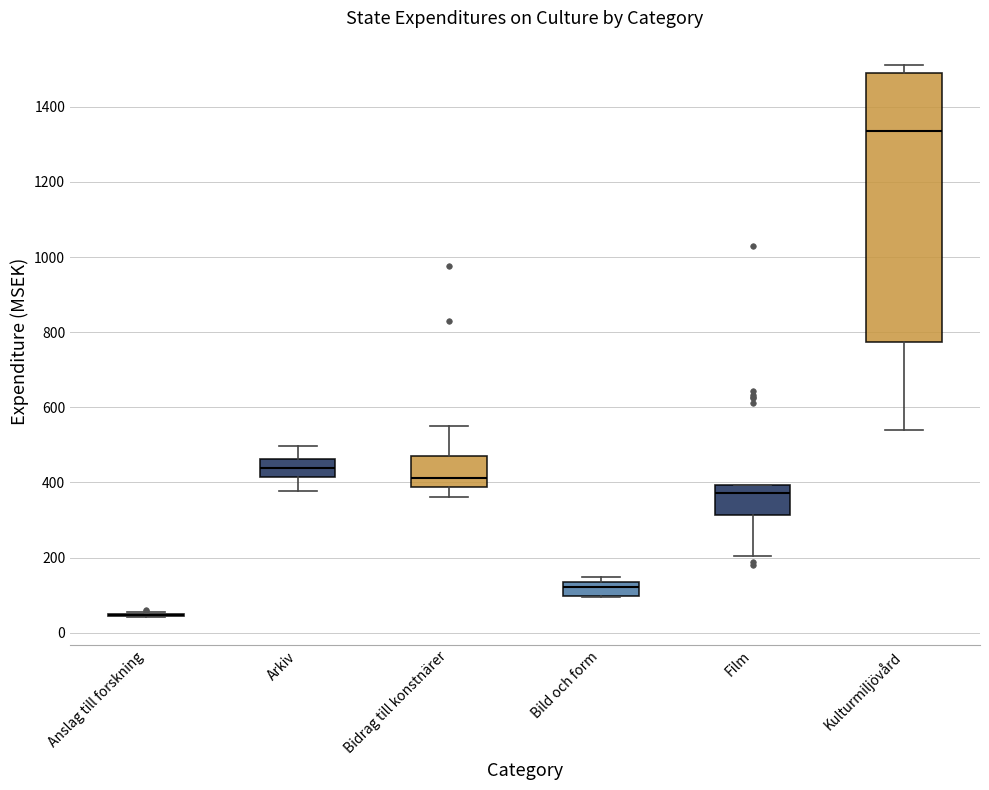

Reading left to right, read every box against the y-axis: the position of its median line, the range the box covers, and the ends of its whiskers. The values are not printed on the chart, so give them approximately, as read against the axis.

Anslag till forskning: box collapsed to a line at 40, whiskers 40 to 60
Arkiv: median 440, box 420 to 460, whiskers 380 to 500
Bidrag till konstnärer: median 420, box 380 to 480, whiskers 360 to 560
Bild och form: median 120, box 100 to 140, whiskers 100 to 140 (just above the box's upper edge)
Film: median 380, box 320 to 400, whiskers 200 to 400
Kulturmiljövård: median 1340, box 780 to 1500, whiskers 540 to 1520